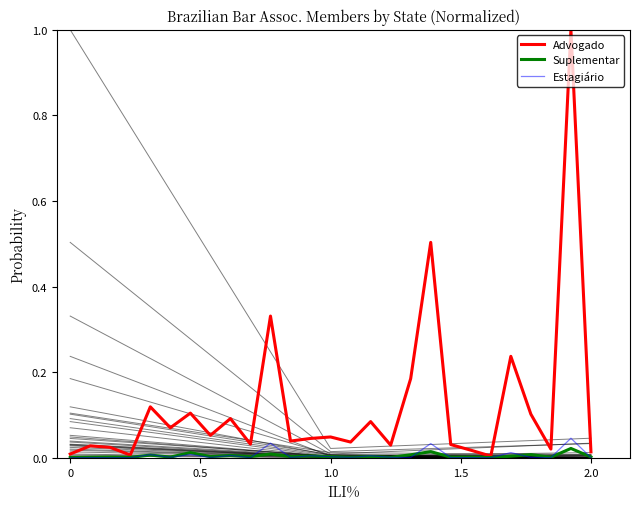

The Suplementar series shows 0.0 at 14. True or false?

False